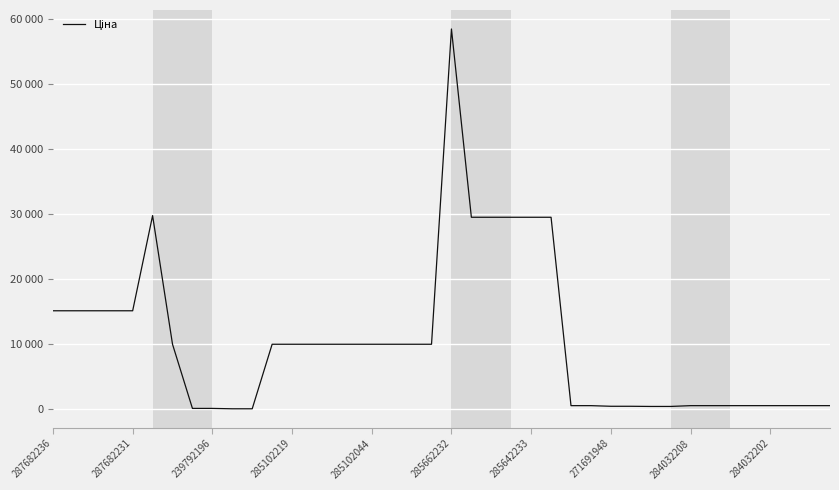

Does the chart have visible grid lines?

Yes